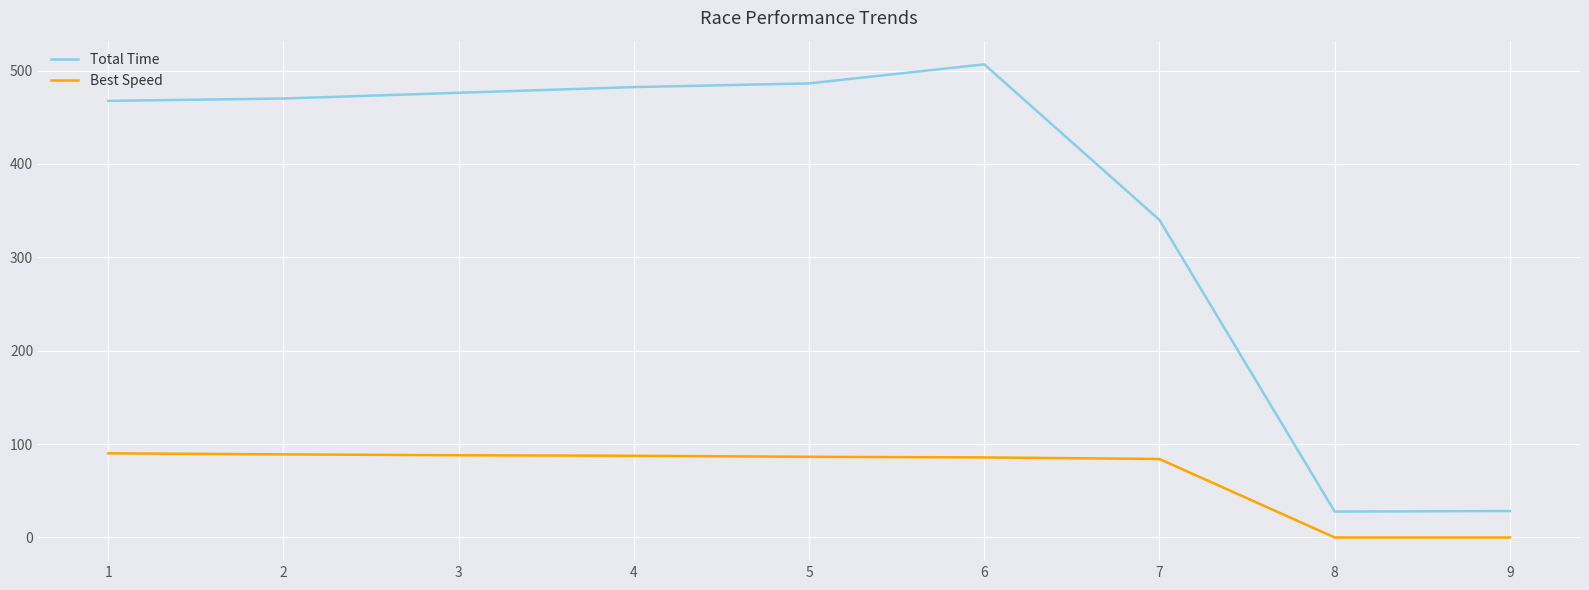

The Total Time series shows 201.0 at 7. True or false?

False